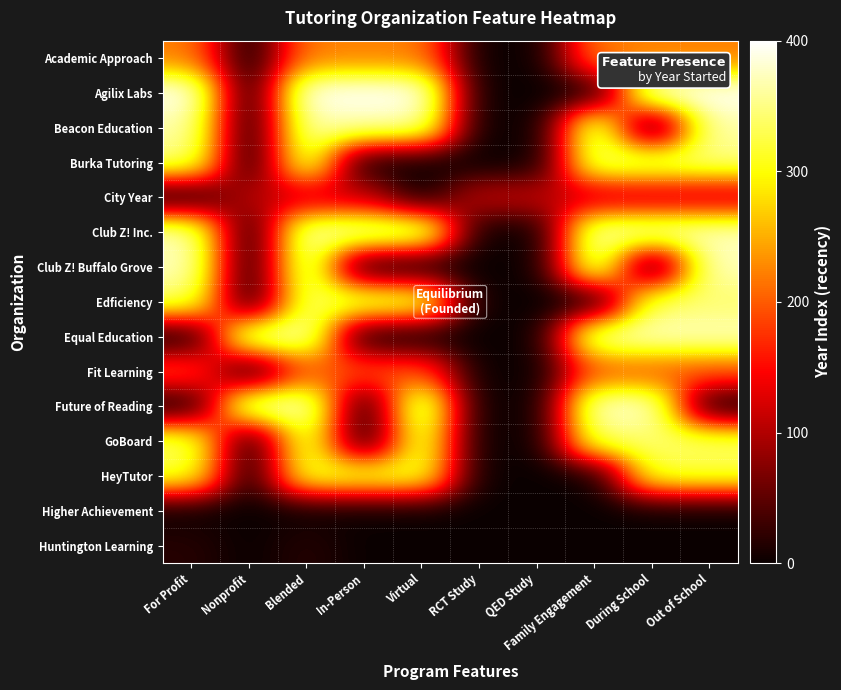

Reading left to right, transcribe all the data shown in this chart.

Academic Approach: For Profit=221.3	Nonprofit=0.0	Blended=221.3	In-Person=221.3	Virtual=221.3	RCT Study=0.0	QED Study=0.0	Family Engagement=221.3	During School=221.3	Out of School=221.3
Agilix Labs: For Profit=400.0	Nonprofit=0.0	Blended=400.0	In-Person=400.0	Virtual=400.0	RCT Study=0.0	QED Study=0.0	Family Engagement=0.0	During School=400.0	Out of School=400.0
Beacon Education: For Profit=366.0	Nonprofit=0.0	Blended=366.0	In-Person=366.0	Virtual=366.0	RCT Study=0.0	QED Study=0.0	Family Engagement=366.0	During School=0.0	Out of School=366.0
Burka Tutoring: For Profit=348.9	Nonprofit=0.0	Blended=348.9	In-Person=0.0	Virtual=0.0	RCT Study=0.0	QED Study=0.0	Family Engagement=348.9	During School=348.9	Out of School=348.9
City Year: For Profit=0.0	Nonprofit=110.6	Blended=110.6	In-Person=110.6	Virtual=0.0	RCT Study=110.6	QED Study=110.6	Family Engagement=110.6	During School=110.6	Out of School=110.6
Club Z! Inc.: For Profit=374.5	Nonprofit=0.0	Blended=374.5	In-Person=374.5	Virtual=374.5	RCT Study=0.0	QED Study=0.0	Family Engagement=374.5	During School=374.5	Out of School=374.5
Club Z! Buffalo Grove: For Profit=374.5	Nonprofit=0.0	Blended=374.5	In-Person=0.0	Virtual=0.0	RCT Study=0.0	QED Study=0.0	Family Engagement=374.5	During School=0.0	Out of School=374.5
Edficiency: For Profit=340.4	Nonprofit=0.0	Blended=340.4	In-Person=340.4	Virtual=340.4	RCT Study=0.0	QED Study=0.0	Family Engagement=0.0	During School=340.4	Out of School=340.4
Equal Education: For Profit=0.0	Nonprofit=374.5	Blended=374.5	In-Person=0.0	Virtual=0.0	RCT Study=0.0	QED Study=0.0	Family Engagement=374.5	During School=374.5	Out of School=374.5
Fit Learning: For Profit=195.7	Nonprofit=0.0	Blended=195.7	In-Person=195.7	Virtual=195.7	RCT Study=0.0	QED Study=0.0	Family Engagement=195.7	During School=195.7	Out of School=195.7
Future of Reading: For Profit=0.0	Nonprofit=383.0	Blended=383.0	In-Person=0.0	Virtual=383.0	RCT Study=0.0	QED Study=0.0	Family Engagement=383.0	During School=383.0	Out of School=0.0
GoBoard: For Profit=340.4	Nonprofit=0.0	Blended=340.4	In-Person=0.0	Virtual=340.4	RCT Study=0.0	QED Study=0.0	Family Engagement=340.4	During School=340.4	Out of School=340.4
HeyTutor: For Profit=323.4	Nonprofit=0.0	Blended=323.4	In-Person=323.4	Virtual=323.4	RCT Study=0.0	QED Study=0.0	Family Engagement=0.0	During School=323.4	Out of School=323.4
Higher Achievement: For Profit=0.0	Nonprofit=0.0	Blended=0.0	In-Person=0.0	Virtual=0.0	RCT Study=0.0	QED Study=0.0	Family Engagement=0.0	During School=0.0	Out of School=0.0
Huntington Learning: For Profit=17.0	Nonprofit=0.0	Blended=17.0	In-Person=0.0	Virtual=0.0	RCT Study=0.0	QED Study=0.0	Family Engagement=0.0	During School=0.0	Out of School=0.0